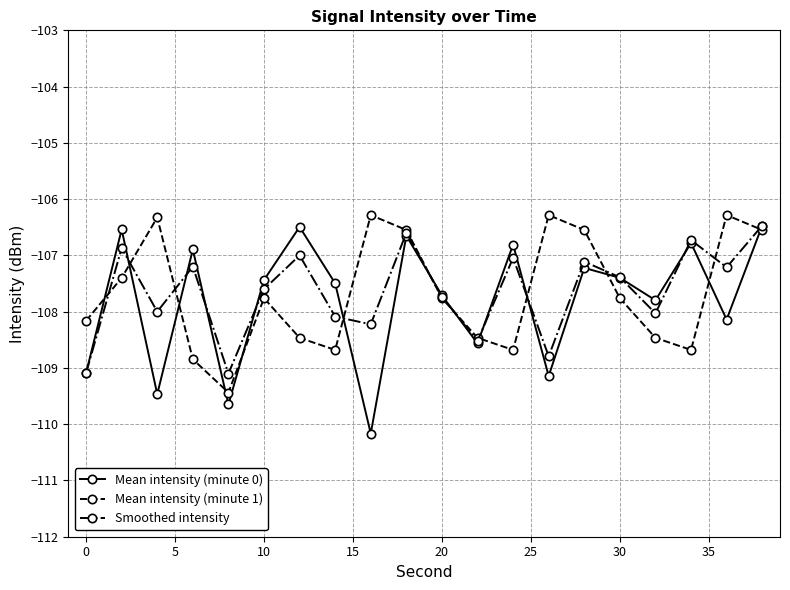

How many interior local valleys does the Mean intensity (minute 0) series have?

7